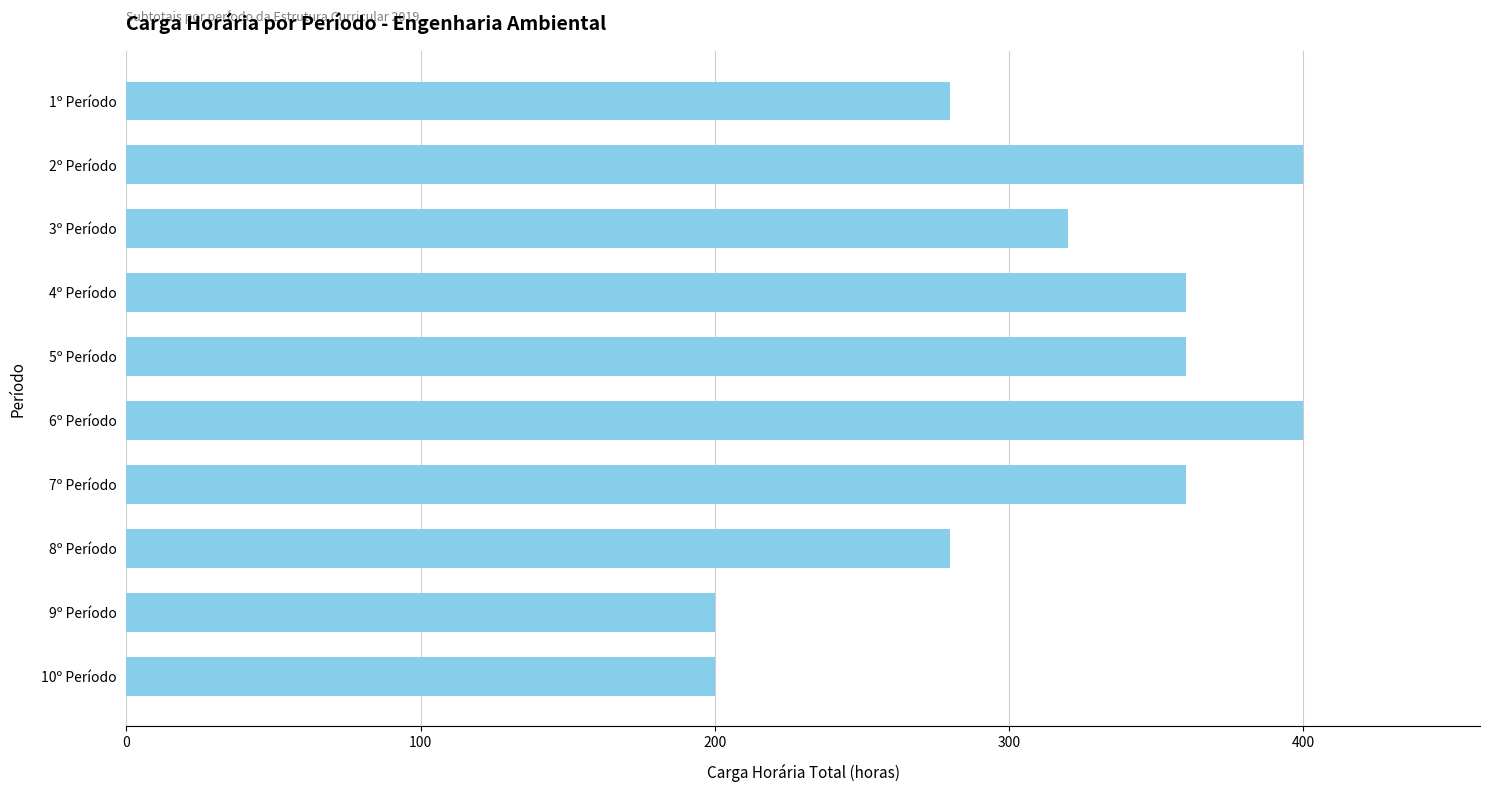

The value at 1º Período is 193. True or false?

False